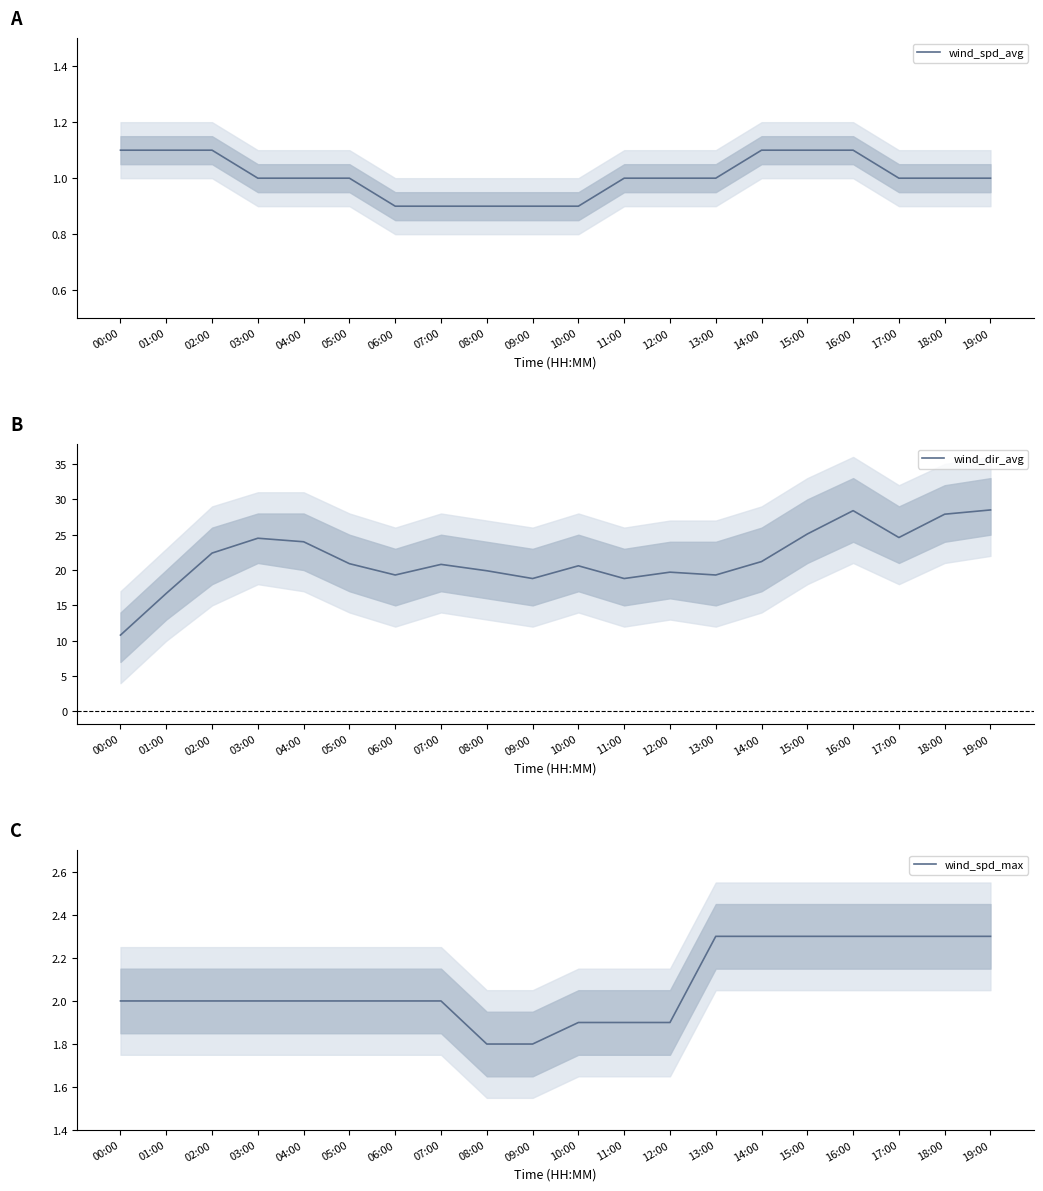

What position from the left is 07:00?

8